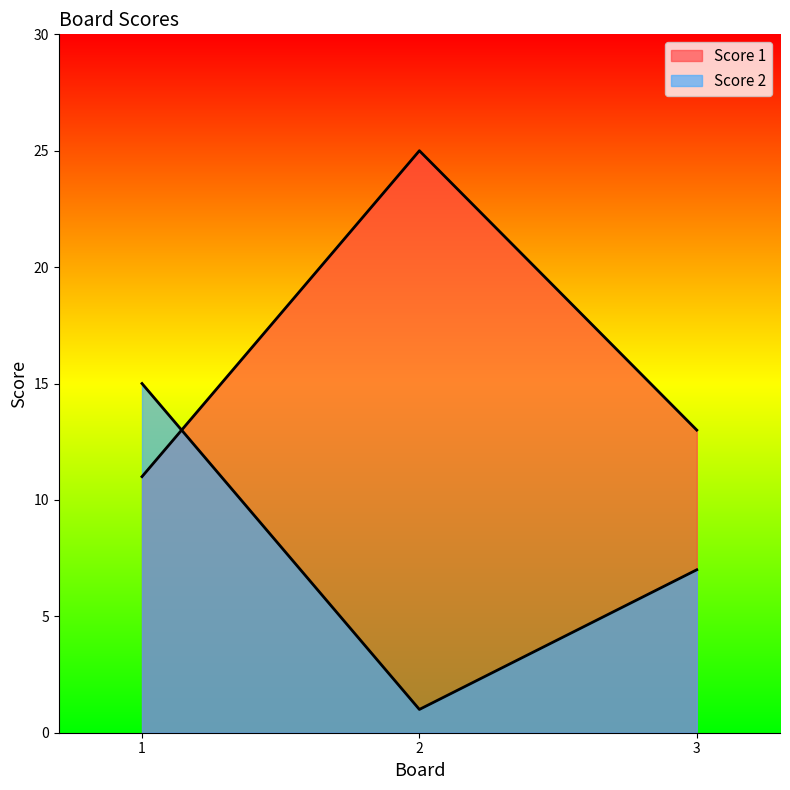

What is the sum of all Score 1 values?

49